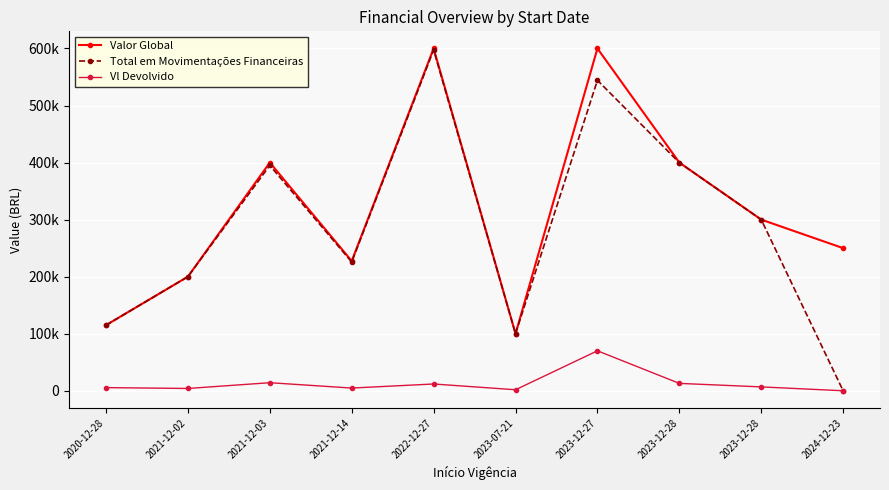

The value of Vl Devolvido at 2020-12-28 is 5528.0. True or false?

True